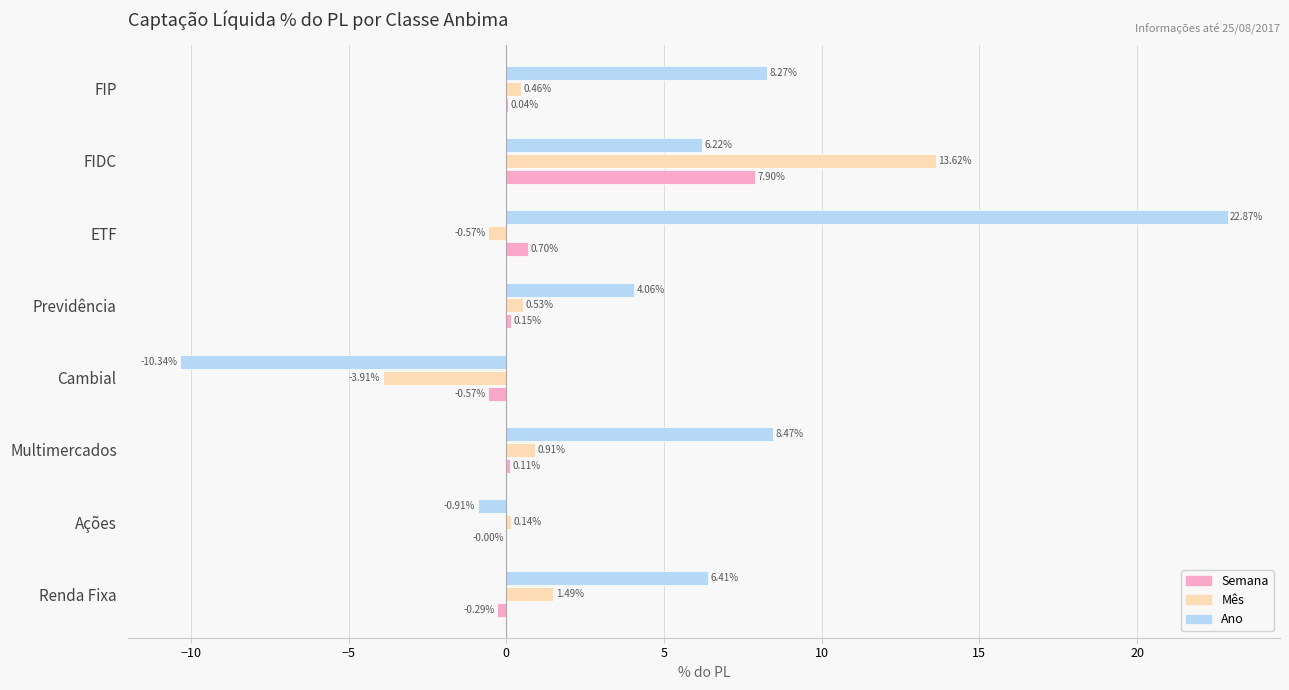

Between Cambial and FIP, which series saw the biggest shift?

Ano